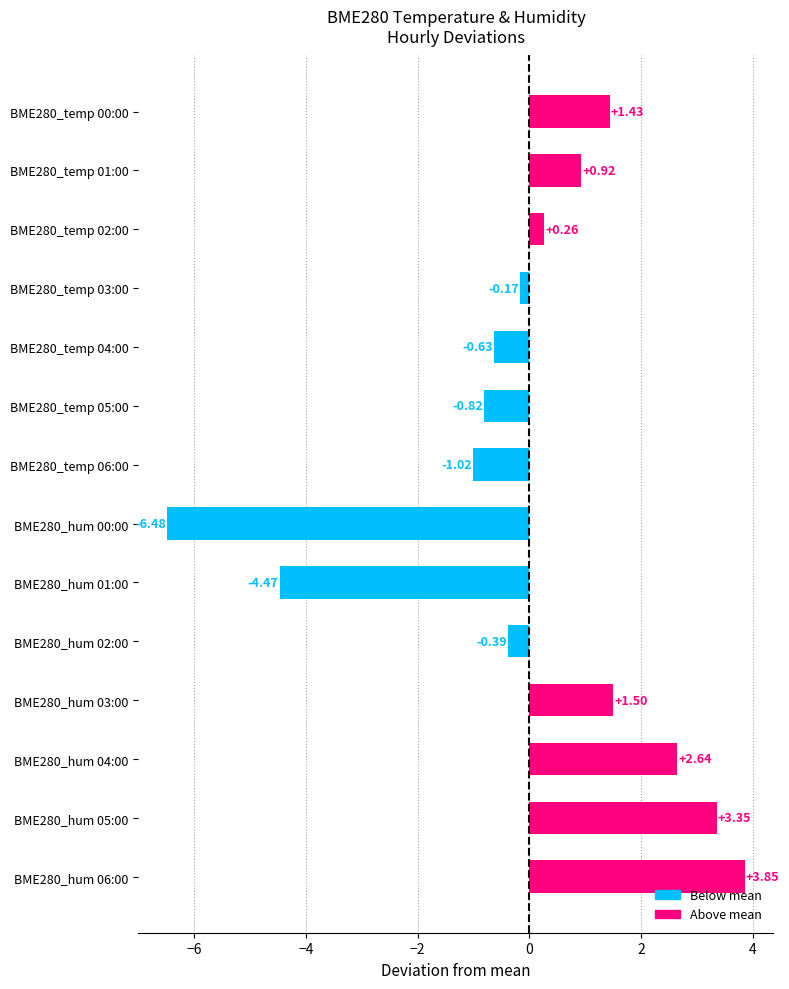

What is the smallest value displayed?

-6.5